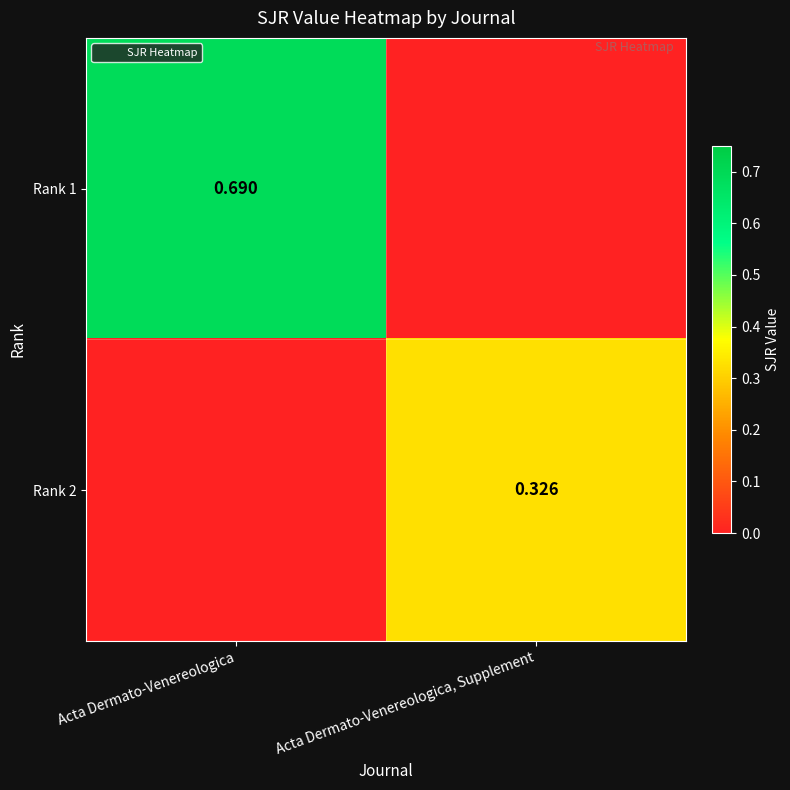

Is it true that Rank 1 equals 0.7 at Acta Dermato-Venereologica?

True